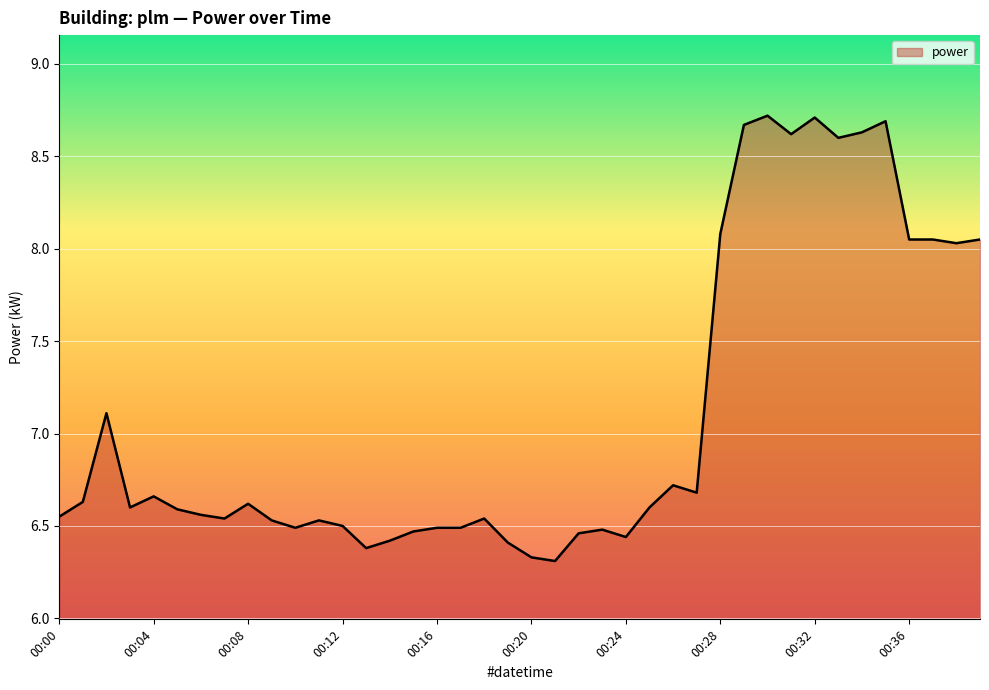

What is the difference between the maximum and minimum values?

2.4